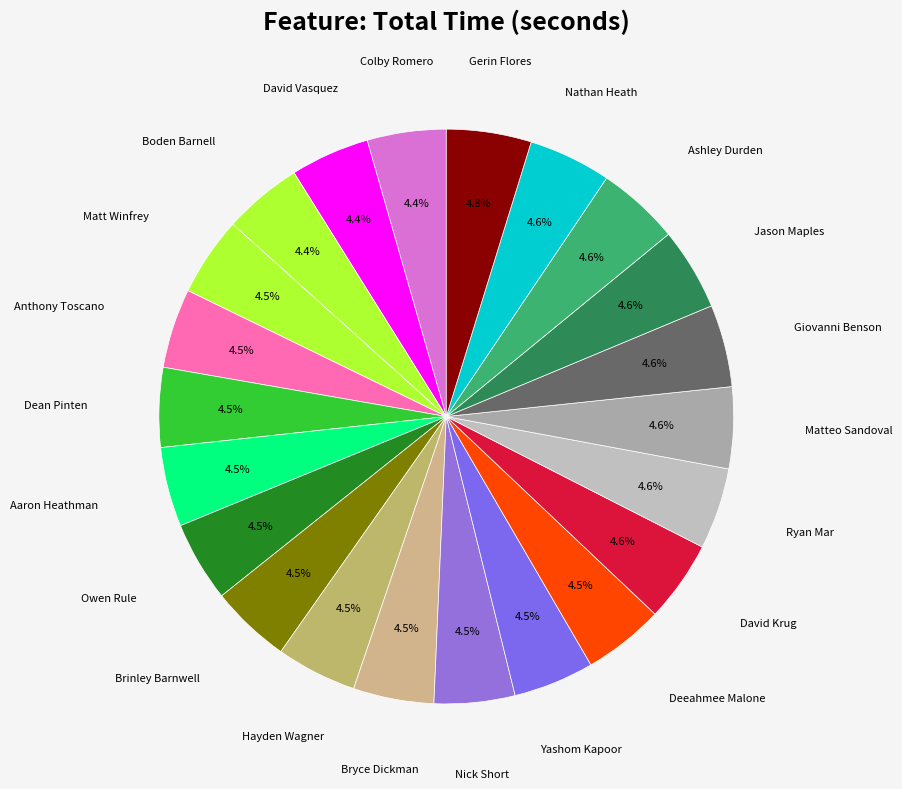

Which category has the smallest portion of the pie?

Colby Romero